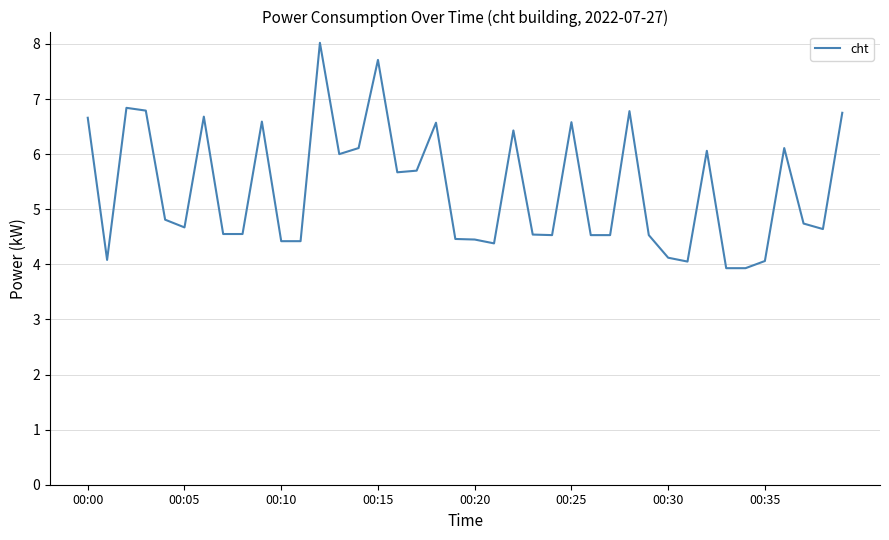

What is the minimum value shown in the chart?

3.9